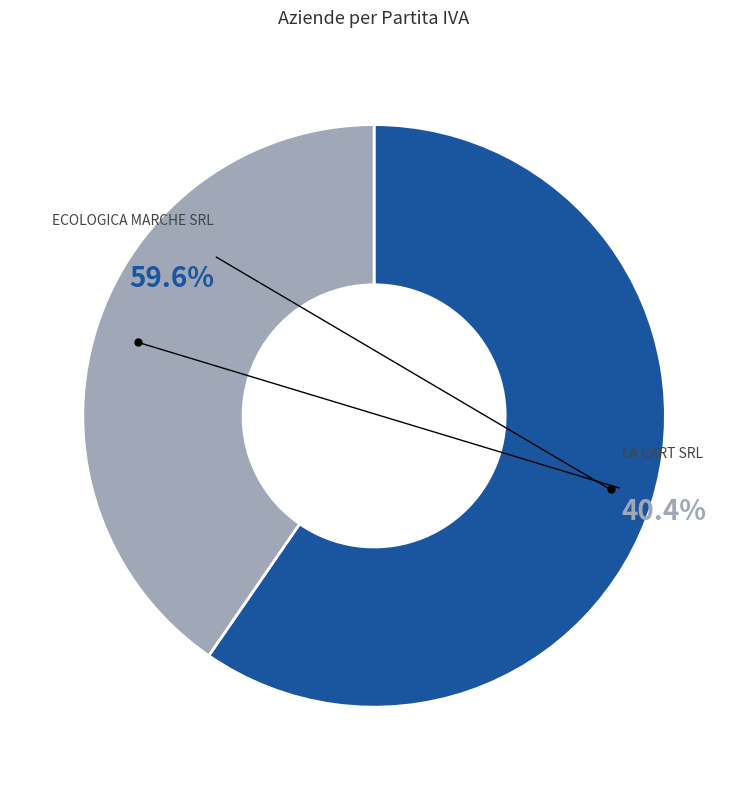

Is it true that ECOLOGICA MARCHE SRL is 67% of the pie?

False